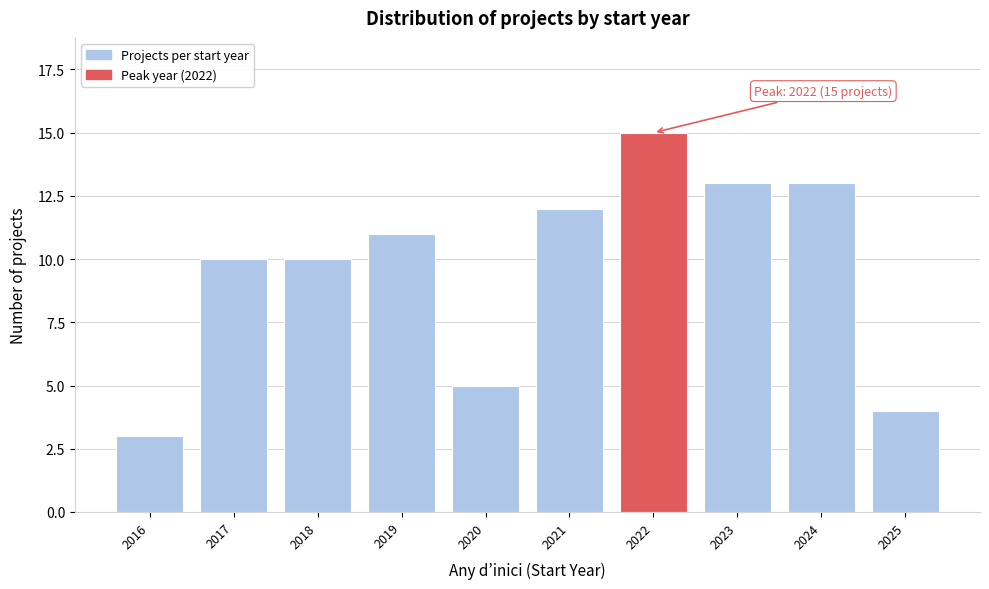

Reading right to left, extract all data points from this chart.

2025=4	2024=13	2023=13	2022=15	2021=12	2020=5	2019=11	2018=10	2017=10	2016=3